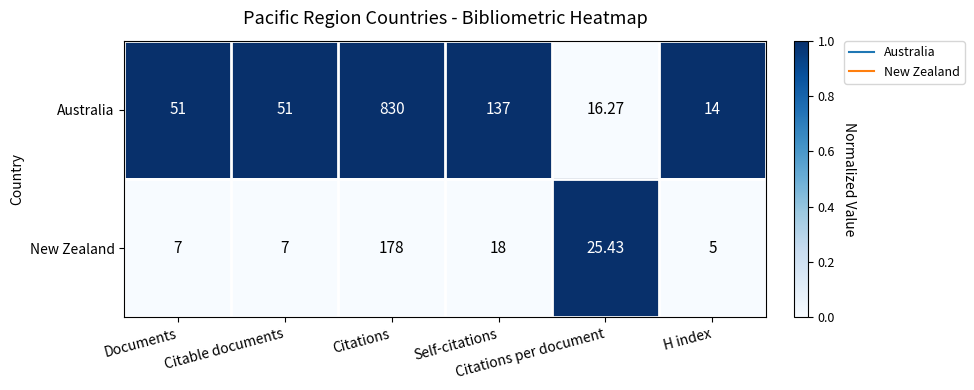

Which series has the largest total across all categories?

Australia